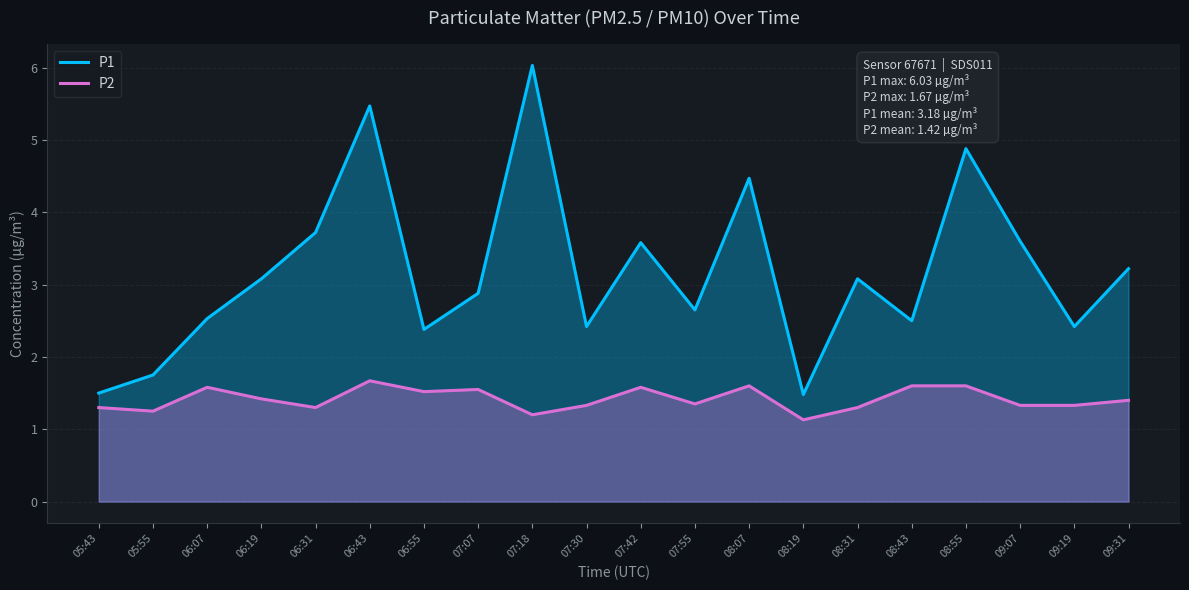

Reading right to left, list all the values displayed in this chart.

P1: 09:31=3.2	09:19=2.4	09:07=3.6	08:55=4.9	08:43=2.5	08:31=3.1	08:19=1.5	08:07=4.5	07:55=2.6	07:42=3.6	07:30=2.4	07:18=6.0	07:07=2.9	06:55=2.4	06:43=5.5	06:31=3.7	06:19=3.1	06:07=2.5	05:55=1.8	05:43=1.5
P2: 09:31=1.4	09:19=1.3	09:07=1.3	08:55=1.6	08:43=1.6	08:31=1.3	08:19=1.1	08:07=1.6	07:55=1.4	07:42=1.6	07:30=1.3	07:18=1.2	07:07=1.6	06:55=1.5	06:43=1.7	06:31=1.3	06:19=1.4	06:07=1.6	05:55=1.2	05:43=1.3